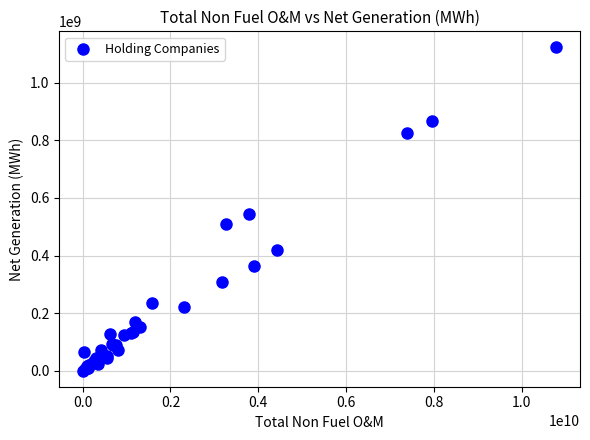

What Y value in the scatter plot is closest to 561461292?

542873036